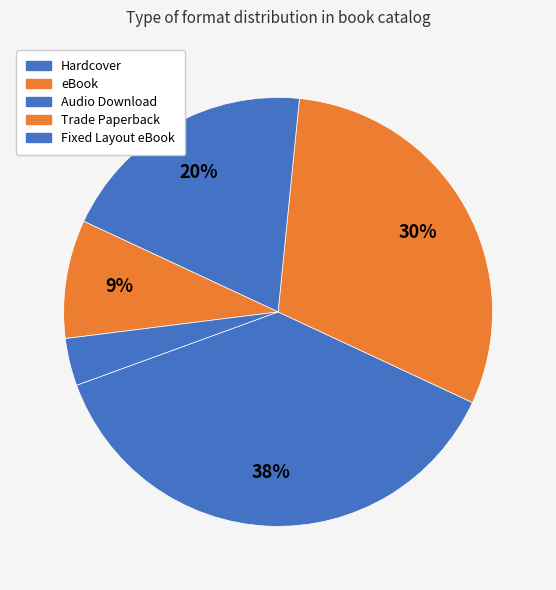

To the nearest percent, what portion does Audio Download represent?

20%